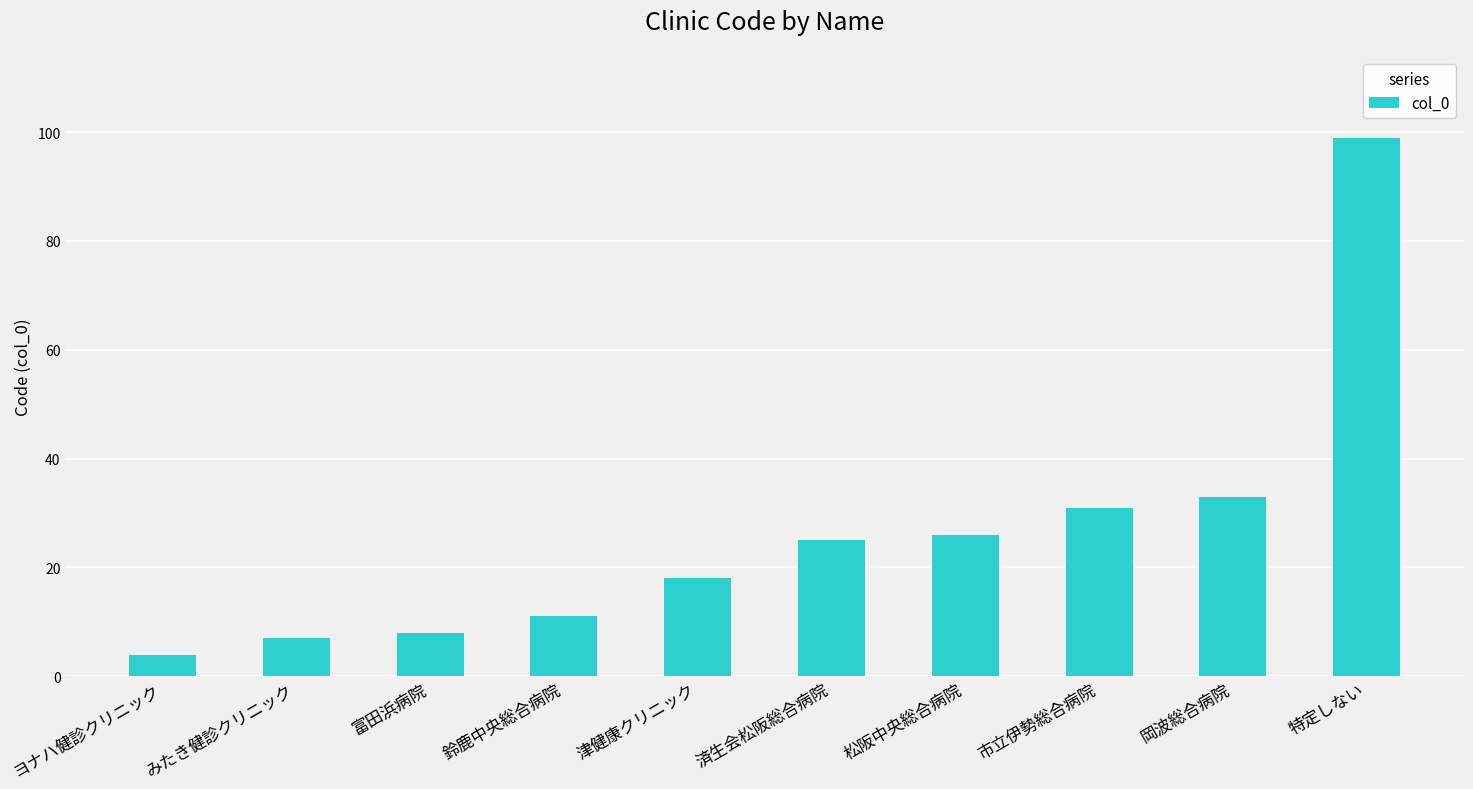

What is the ratio of the value at 済生会松阪総合病院 to the value at みたき健診クリニック?

3.6